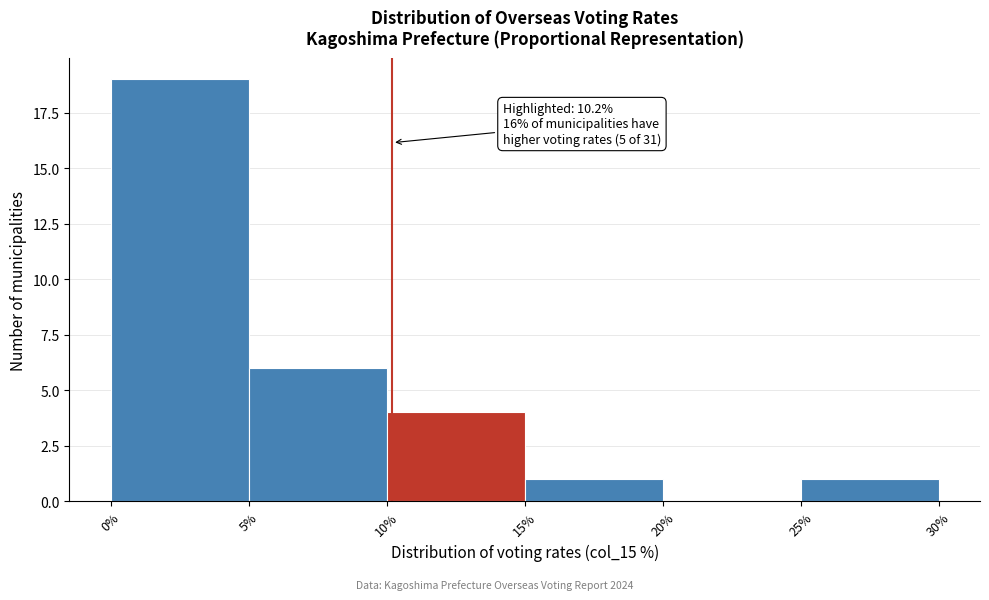

Which range on the x-axis has the tallest bar?

0% to 5%